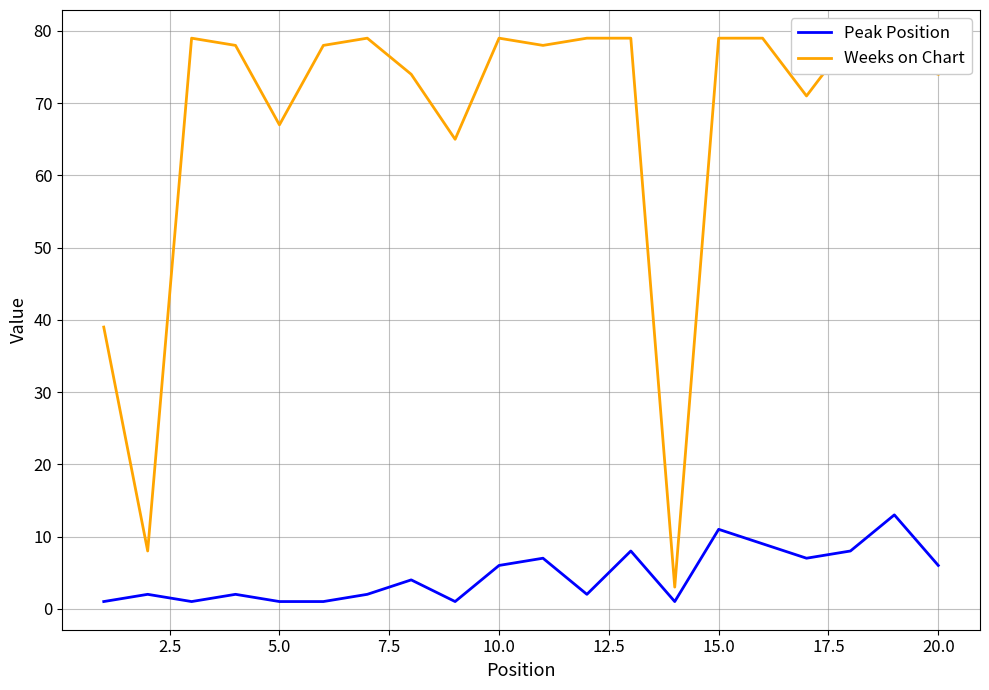

In Peak Position, how many points are lower than both neighbors (excluding endpoints)?

5